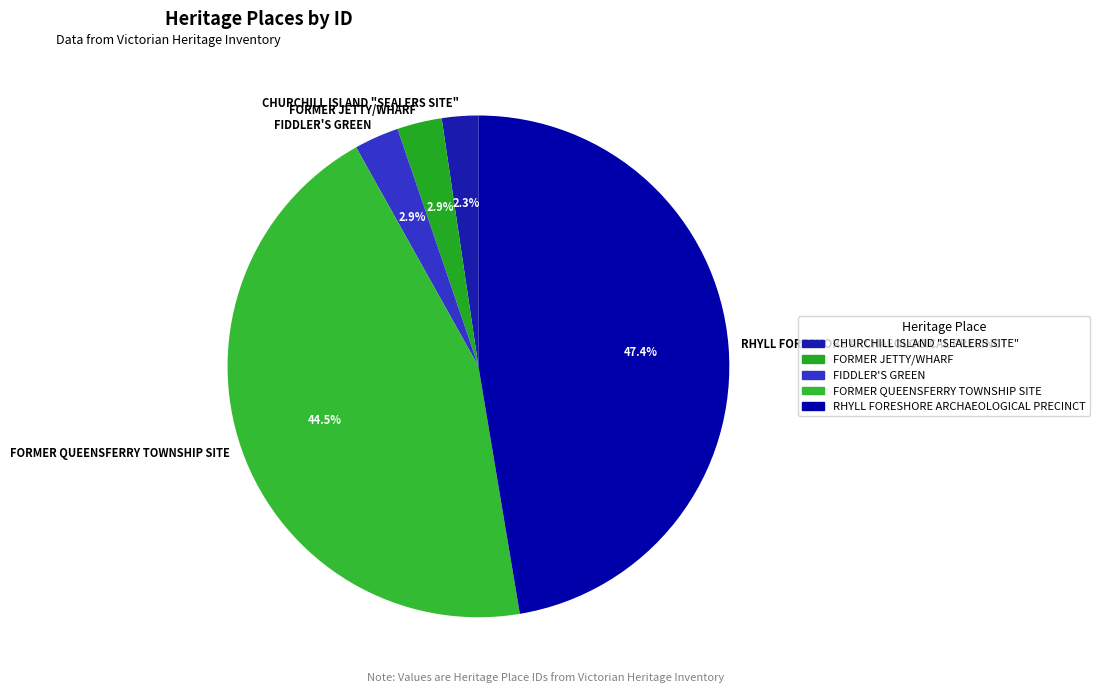

Which slice is the largest?

RHYLL FORESHORE ARCHAEOLOGICAL PRECINCT